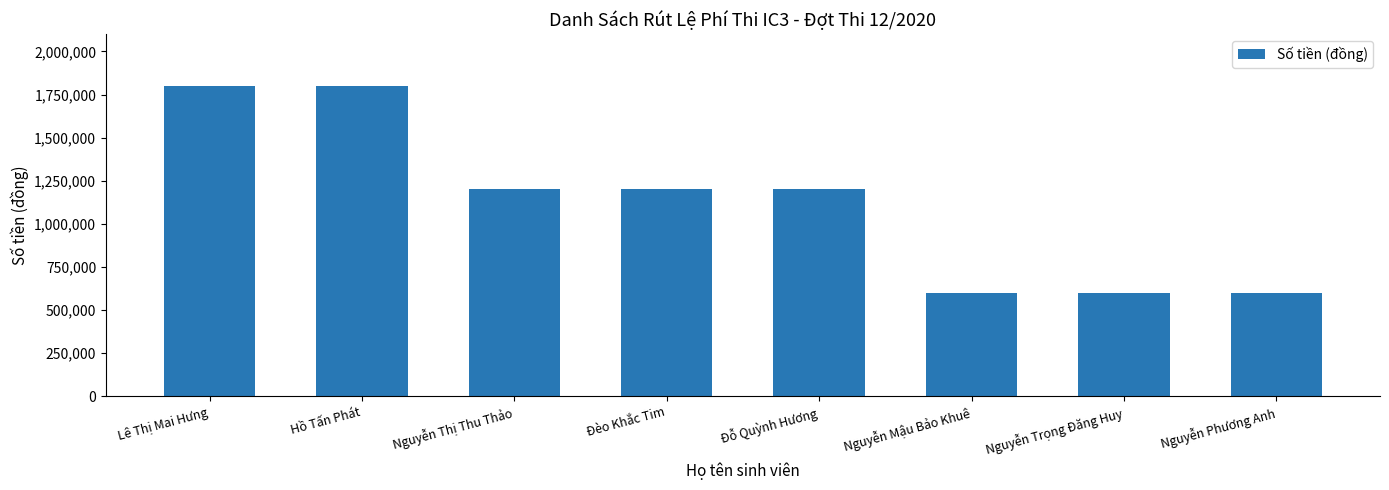

What is the value of the 5th bar from the left?

1200000